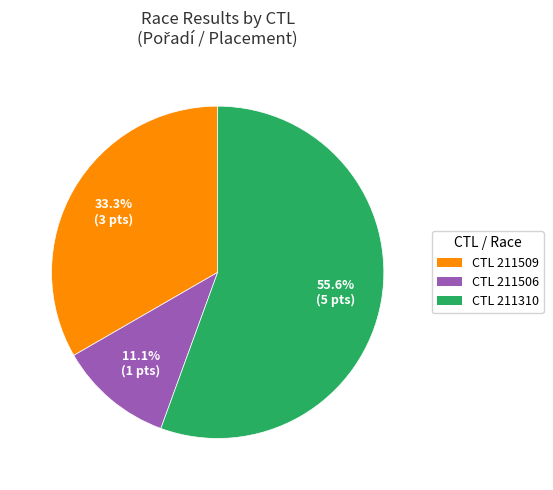

Does any single category account for the majority?

Yes